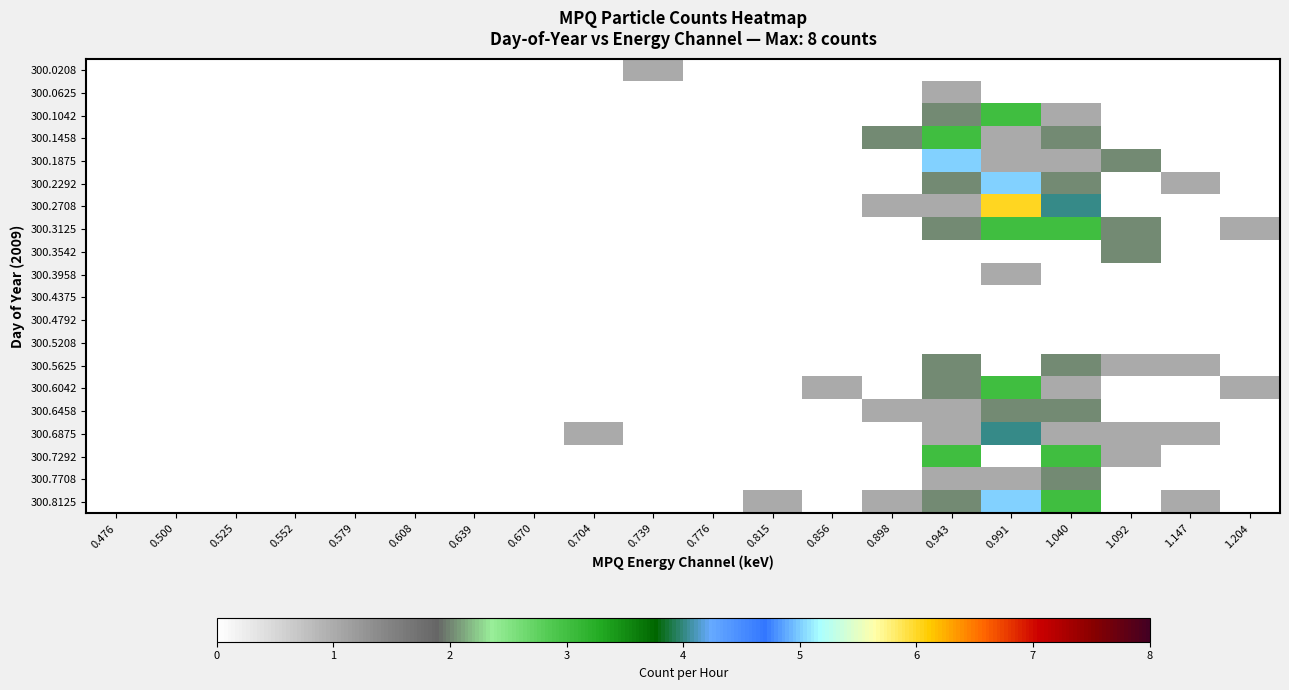

Reading left to right, list all the values displayed in this chart.

300.0208: 0.476=0	0.500=0	0.525=0	0.552=0	0.579=0	0.608=0	0.639=0	0.670=0	0.704=0	0.739=1	0.776=0	0.815=0	0.856=0	0.898=0	0.943=0	0.991=0	1.040=0	1.092=0	1.147=0	1.204=0
300.0625: 0.476=0	0.500=0	0.525=0	0.552=0	0.579=0	0.608=0	0.639=0	0.670=0	0.704=0	0.739=0	0.776=0	0.815=0	0.856=0	0.898=0	0.943=1	0.991=0	1.040=0	1.092=0	1.147=0	1.204=0
300.1042: 0.476=0	0.500=0	0.525=0	0.552=0	0.579=0	0.608=0	0.639=0	0.670=0	0.704=0	0.739=0	0.776=0	0.815=0	0.856=0	0.898=0	0.943=2	0.991=3	1.040=1	1.092=0	1.147=0	1.204=0
300.1458: 0.476=0	0.500=0	0.525=0	0.552=0	0.579=0	0.608=0	0.639=0	0.670=0	0.704=0	0.739=0	0.776=0	0.815=0	0.856=0	0.898=2	0.943=3	0.991=1	1.040=2	1.092=0	1.147=0	1.204=0
300.1875: 0.476=0	0.500=0	0.525=0	0.552=0	0.579=0	0.608=0	0.639=0	0.670=0	0.704=0	0.739=0	0.776=0	0.815=0	0.856=0	0.898=0	0.943=5	0.991=1	1.040=1	1.092=2	1.147=0	1.204=0
300.2292: 0.476=0	0.500=0	0.525=0	0.552=0	0.579=0	0.608=0	0.639=0	0.670=0	0.704=0	0.739=0	0.776=0	0.815=0	0.856=0	0.898=0	0.943=2	0.991=5	1.040=2	1.092=0	1.147=1	1.204=0
300.2708: 0.476=0	0.500=0	0.525=0	0.552=0	0.579=0	0.608=0	0.639=0	0.670=0	0.704=0	0.739=0	0.776=0	0.815=0	0.856=0	0.898=1	0.943=1	0.991=6	1.040=4	1.092=0	1.147=0	1.204=0
300.3125: 0.476=0	0.500=0	0.525=0	0.552=0	0.579=0	0.608=0	0.639=0	0.670=0	0.704=0	0.739=0	0.776=0	0.815=0	0.856=0	0.898=0	0.943=2	0.991=3	1.040=3	1.092=2	1.147=0	1.204=1
300.3542: 0.476=0	0.500=0	0.525=0	0.552=0	0.579=0	0.608=0	0.639=0	0.670=0	0.704=0	0.739=0	0.776=0	0.815=0	0.856=0	0.898=0	0.943=0	0.991=0	1.040=0	1.092=2	1.147=0	1.204=0
300.3958: 0.476=0	0.500=0	0.525=0	0.552=0	0.579=0	0.608=0	0.639=0	0.670=0	0.704=0	0.739=0	0.776=0	0.815=0	0.856=0	0.898=0	0.943=0	0.991=1	1.040=0	1.092=0	1.147=0	1.204=0
300.4375: 0.476=0	0.500=0	0.525=0	0.552=0	0.579=0	0.608=0	0.639=0	0.670=0	0.704=0	0.739=0	0.776=0	0.815=0	0.856=0	0.898=0	0.943=0	0.991=0	1.040=0	1.092=0	1.147=0	1.204=0
300.4792: 0.476=0	0.500=0	0.525=0	0.552=0	0.579=0	0.608=0	0.639=0	0.670=0	0.704=0	0.739=0	0.776=0	0.815=0	0.856=0	0.898=0	0.943=0	0.991=0	1.040=0	1.092=0	1.147=0	1.204=0
300.5208: 0.476=0	0.500=0	0.525=0	0.552=0	0.579=0	0.608=0	0.639=0	0.670=0	0.704=0	0.739=0	0.776=0	0.815=0	0.856=0	0.898=0	0.943=0	0.991=0	1.040=0	1.092=0	1.147=0	1.204=0
300.5625: 0.476=0	0.500=0	0.525=0	0.552=0	0.579=0	0.608=0	0.639=0	0.670=0	0.704=0	0.739=0	0.776=0	0.815=0	0.856=0	0.898=0	0.943=2	0.991=0	1.040=2	1.092=1	1.147=1	1.204=0
300.6042: 0.476=0	0.500=0	0.525=0	0.552=0	0.579=0	0.608=0	0.639=0	0.670=0	0.704=0	0.739=0	0.776=0	0.815=0	0.856=1	0.898=0	0.943=2	0.991=3	1.040=1	1.092=0	1.147=0	1.204=1
300.6458: 0.476=0	0.500=0	0.525=0	0.552=0	0.579=0	0.608=0	0.639=0	0.670=0	0.704=0	0.739=0	0.776=0	0.815=0	0.856=0	0.898=1	0.943=1	0.991=2	1.040=2	1.092=0	1.147=0	1.204=0
300.6875: 0.476=0	0.500=0	0.525=0	0.552=0	0.579=0	0.608=0	0.639=0	0.670=0	0.704=1	0.739=0	0.776=0	0.815=0	0.856=0	0.898=0	0.943=1	0.991=4	1.040=1	1.092=1	1.147=1	1.204=0
300.7292: 0.476=0	0.500=0	0.525=0	0.552=0	0.579=0	0.608=0	0.639=0	0.670=0	0.704=0	0.739=0	0.776=0	0.815=0	0.856=0	0.898=0	0.943=3	0.991=0	1.040=3	1.092=1	1.147=0	1.204=0
300.7708: 0.476=0	0.500=0	0.525=0	0.552=0	0.579=0	0.608=0	0.639=0	0.670=0	0.704=0	0.739=0	0.776=0	0.815=0	0.856=0	0.898=0	0.943=1	0.991=1	1.040=2	1.092=0	1.147=0	1.204=0
300.8125: 0.476=0	0.500=0	0.525=0	0.552=0	0.579=0	0.608=0	0.639=0	0.670=0	0.704=0	0.739=0	0.776=0	0.815=1	0.856=0	0.898=1	0.943=2	0.991=5	1.040=3	1.092=0	1.147=1	1.204=0